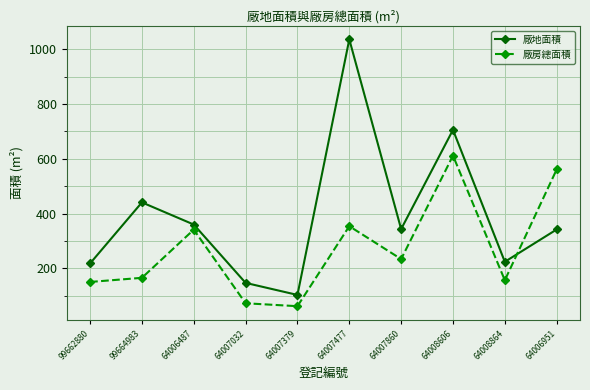

Between which two adjacent categories do 廠房總面積 and 廠地面積 first intersect?

64008864 and 64006951